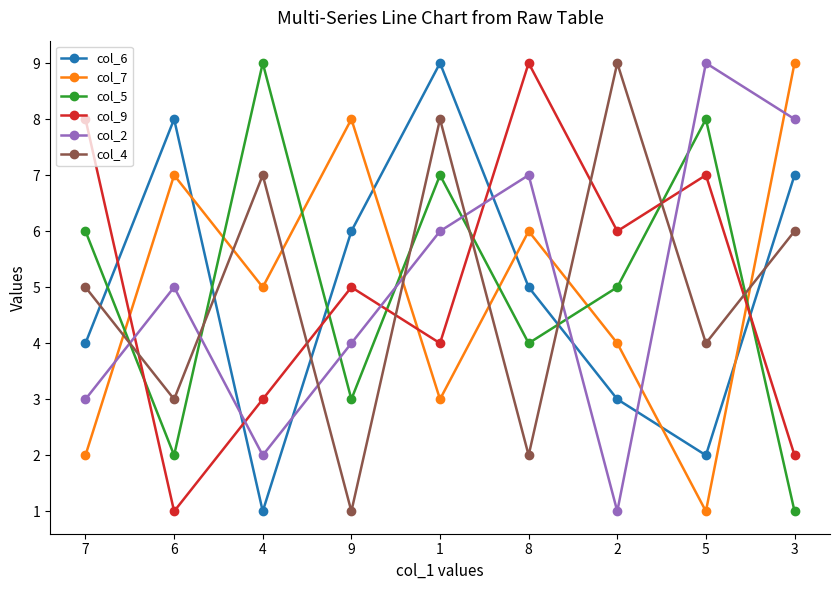

How many lines are shown in the chart?

6